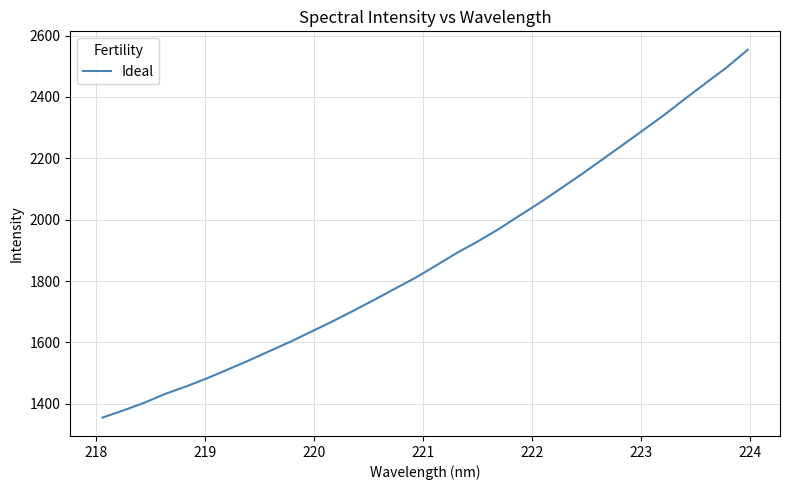

What is the maximum value shown in the chart?

2553.7